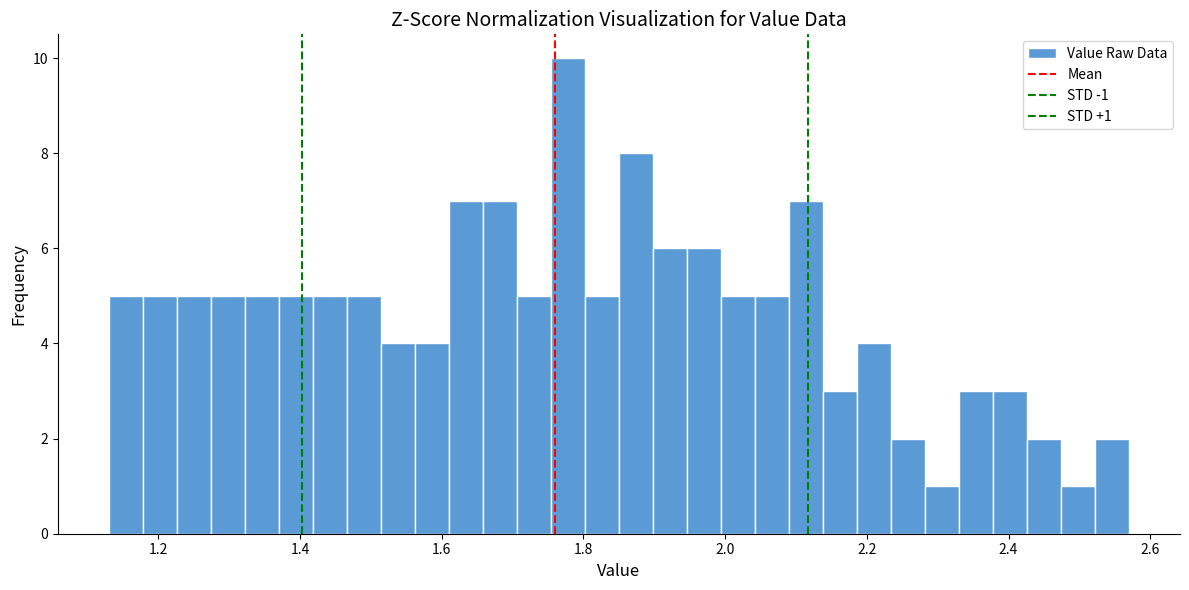

Around what value on the x-axis is the tallest bar? Give the approximate position of its centre, as read against the axis.

1.78